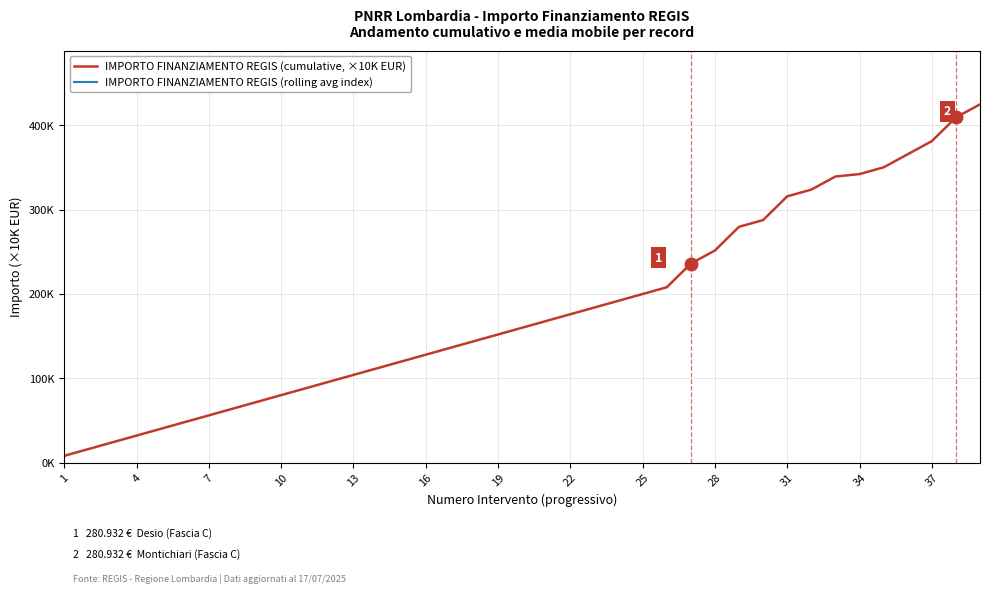

How many series are shown in this chart?

2